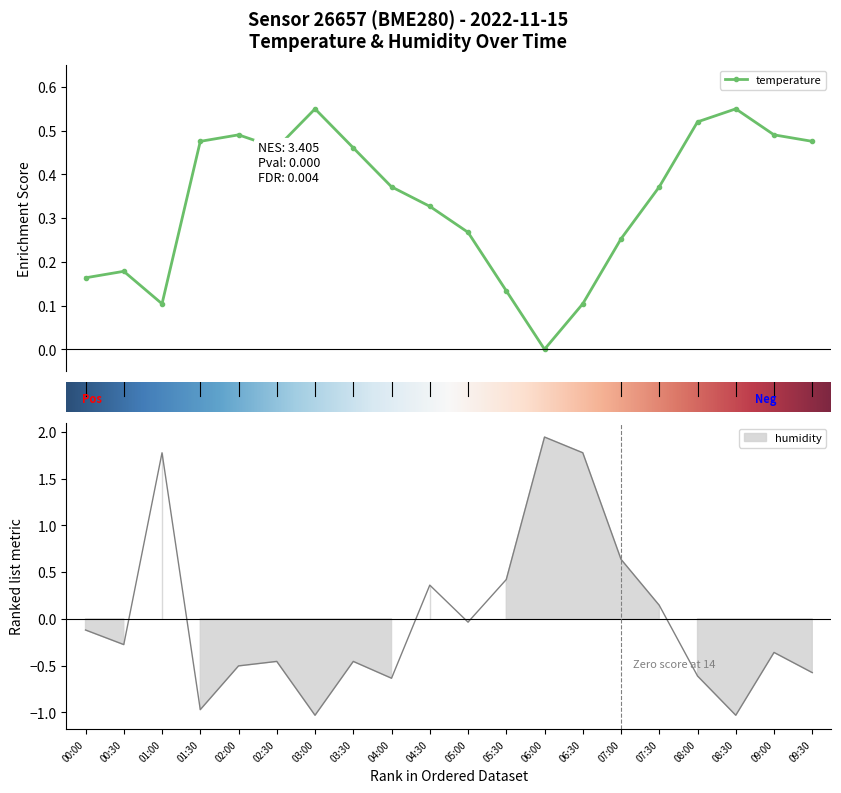

Which category has the lowest value in the temperature series?

06:00